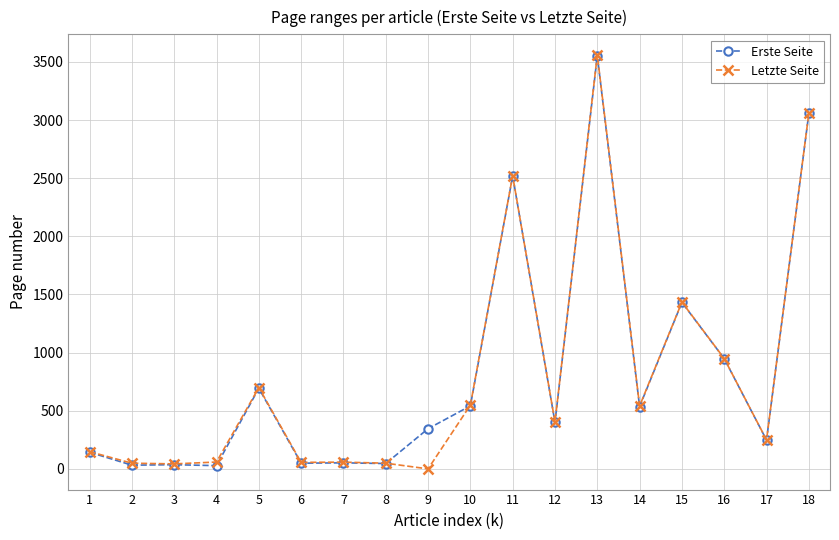

How many categories are shown in the chart?

18